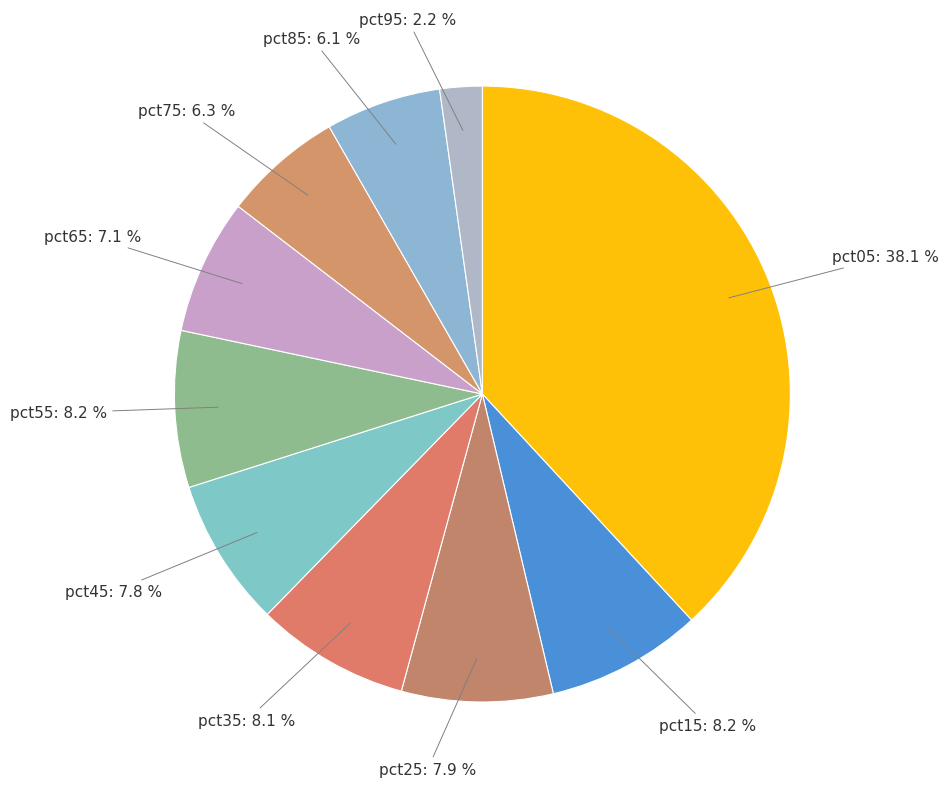

Which category has the smallest portion of the pie?

pct95